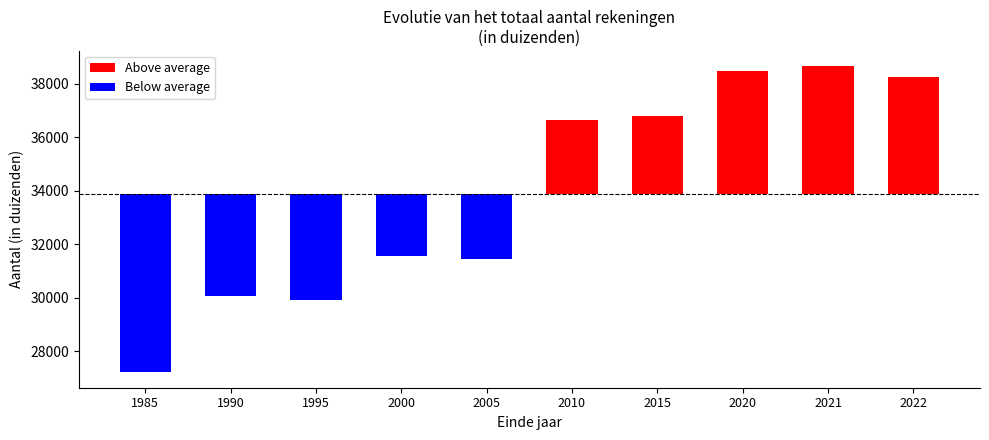

Where does the Above average series first go above 2744?

2010